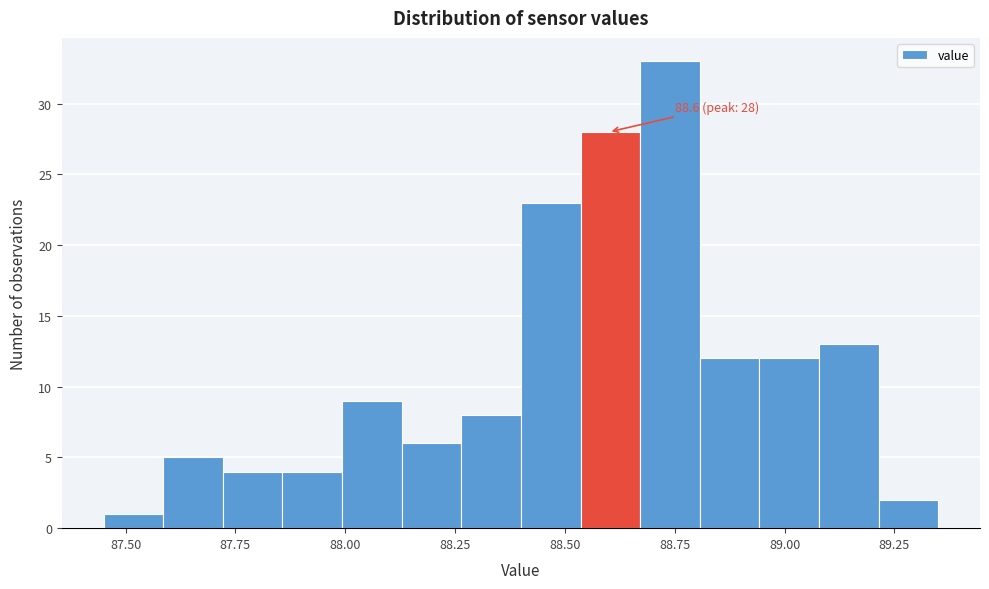

Around what value on the x-axis is the tallest bar? Give the approximate position of its centre, as read against the axis.

88.75